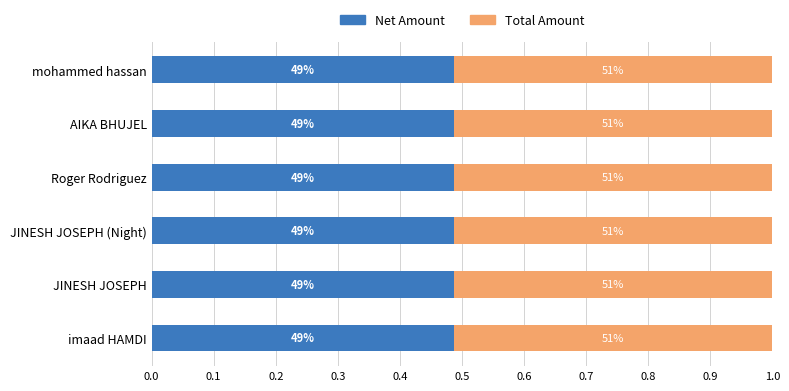

What is the average value of the Total Amount series?

0.5